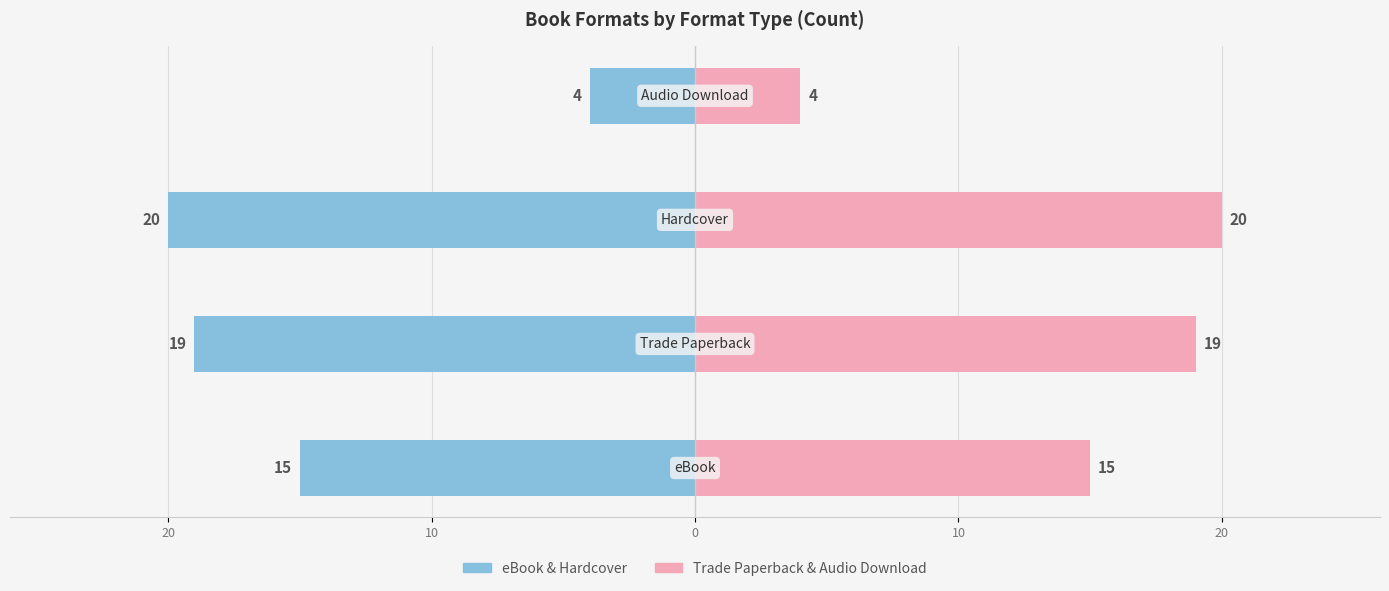

How many bars are there in each group?

2